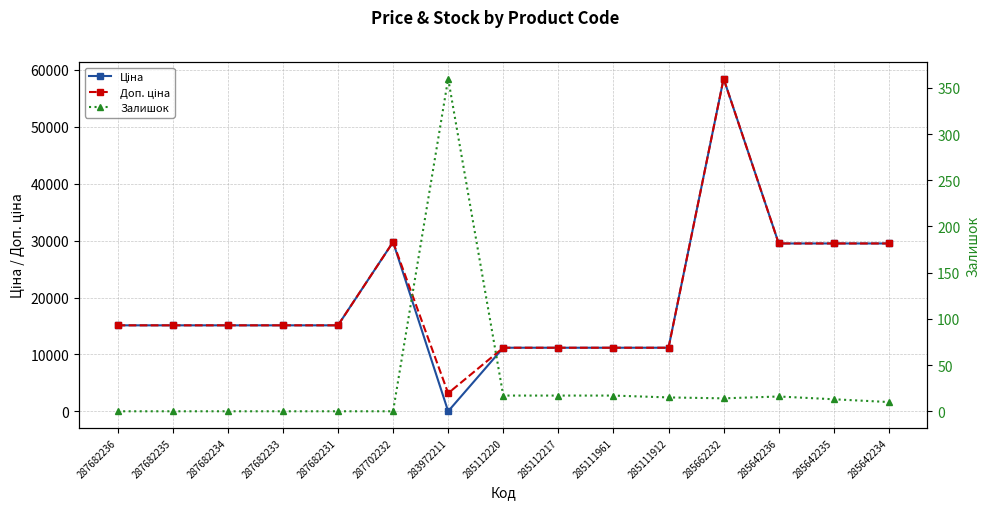

What is the total value across all series at 285111912?

22391.3